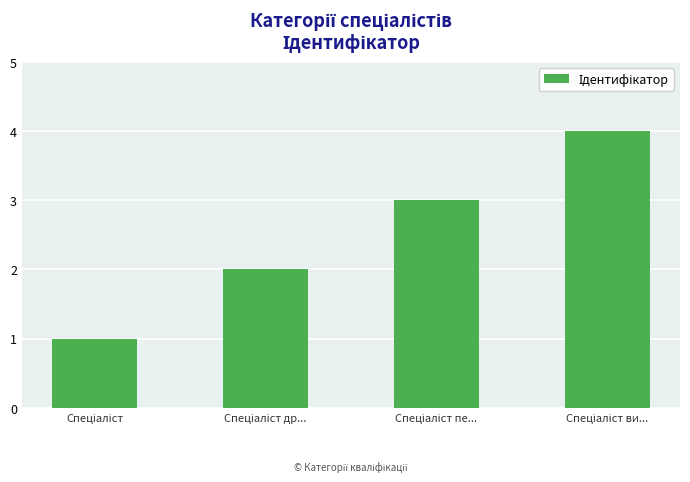

What is the value of the 1st bar from the left?

1